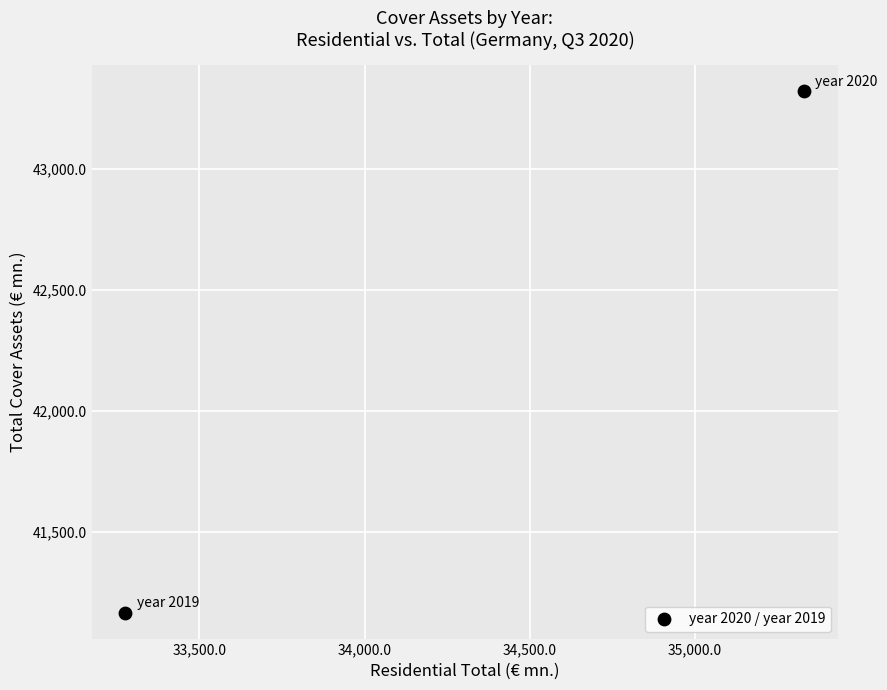

What is the average X value?

34303.9